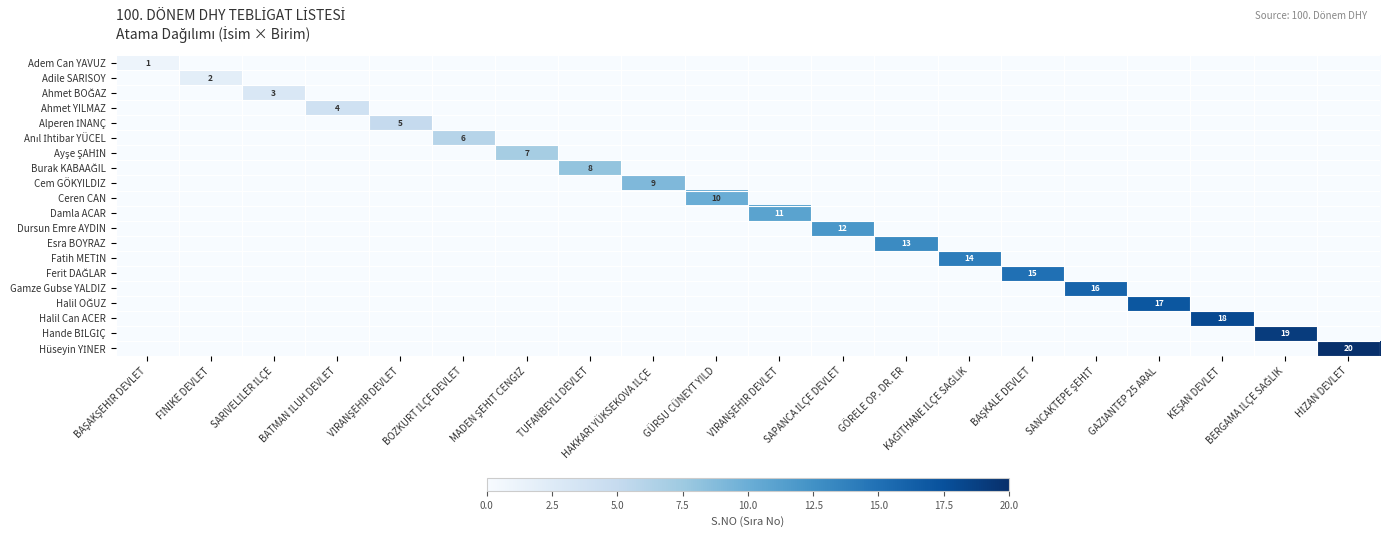

What is the difference between the highest and lowest values at BAŞAKŞEHİR DEVLET?

1